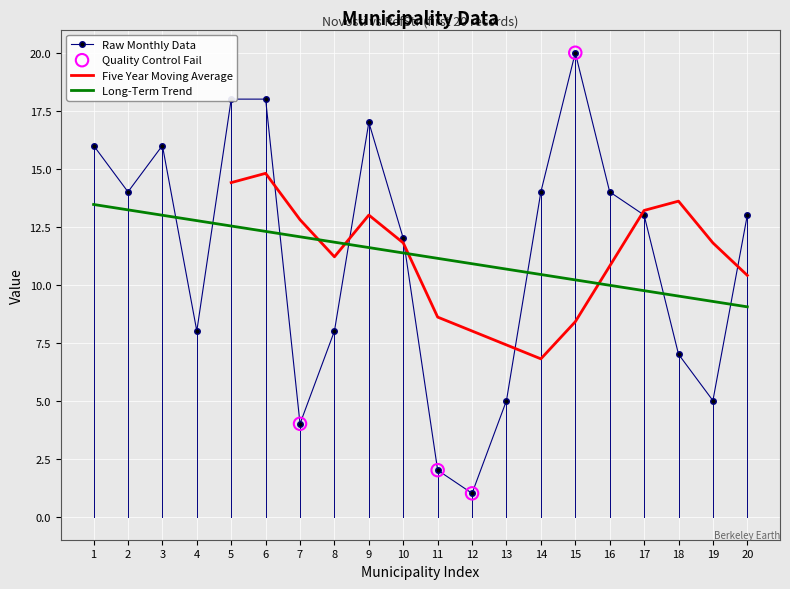

Between 13 and 9, which is larger?

9